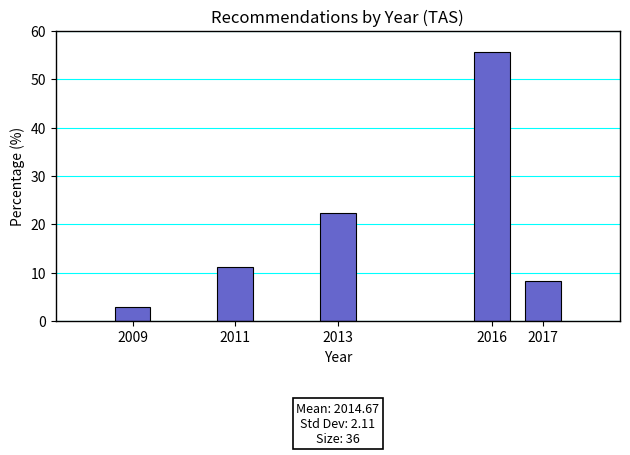

Reading left to right, extract all data points from this chart.

2.8	11.1	22.2	55.6	8.3